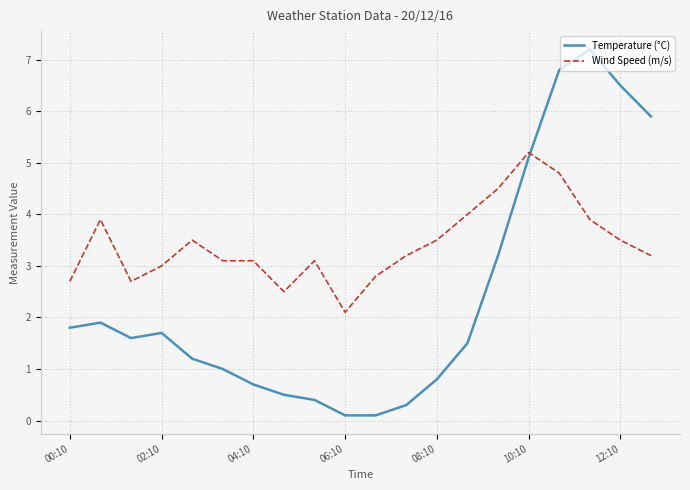

Is this an area chart (filled region under the line)?

No